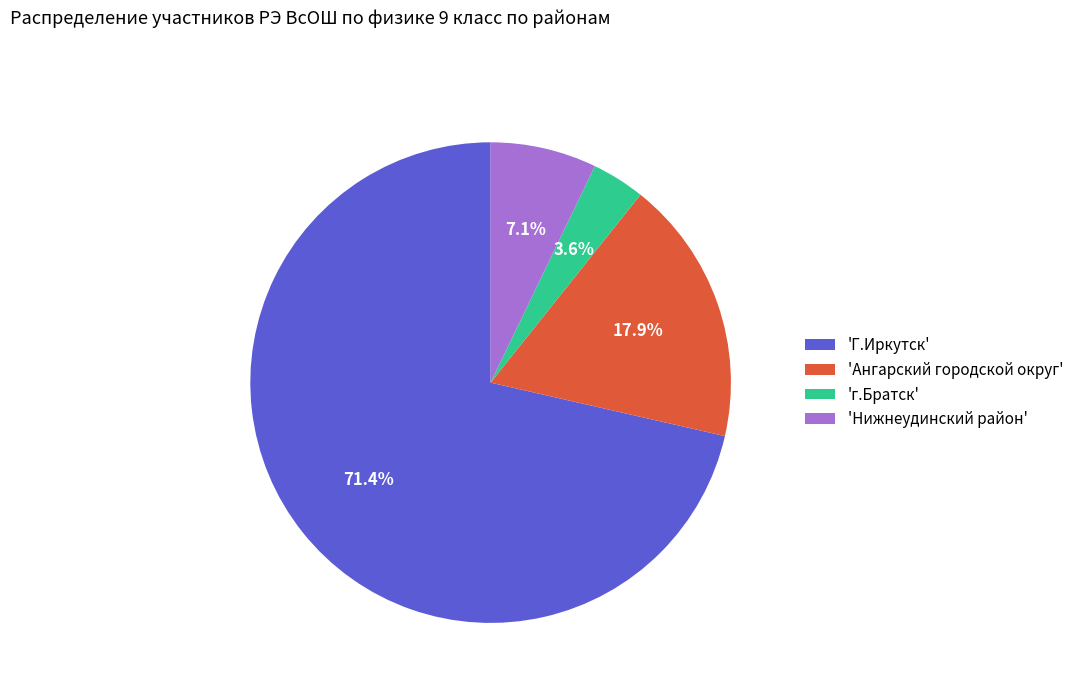

Which has a higher value, 'Нижнеудинский район' or 'Ангарский городской округ'?

'Ангарский городской округ'